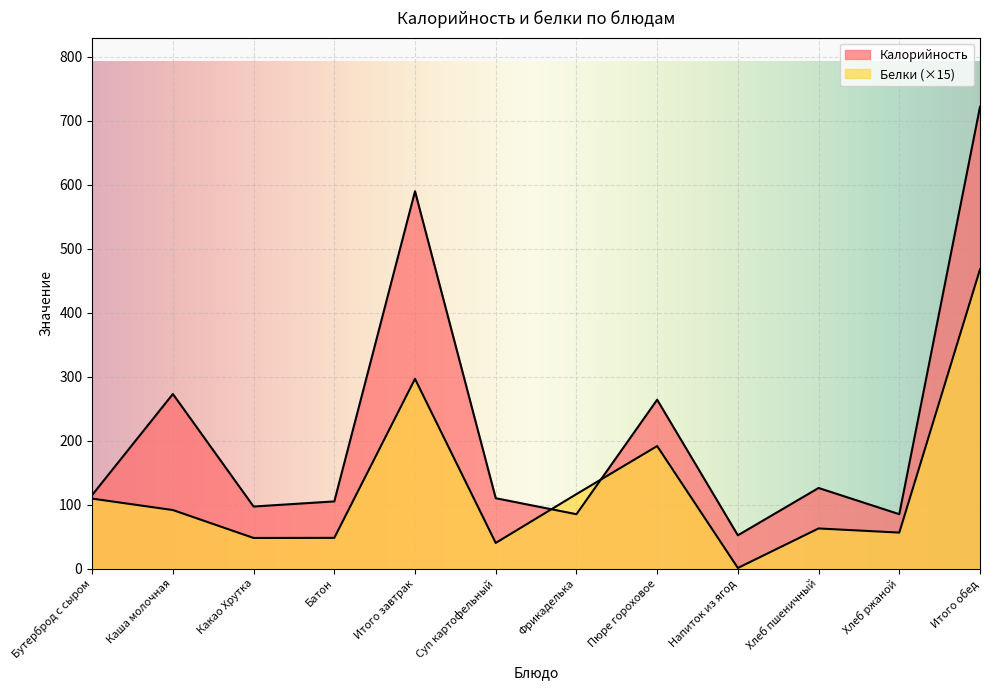

True or false: Белки has a value of 297.1 at Пюре гороховое.

False